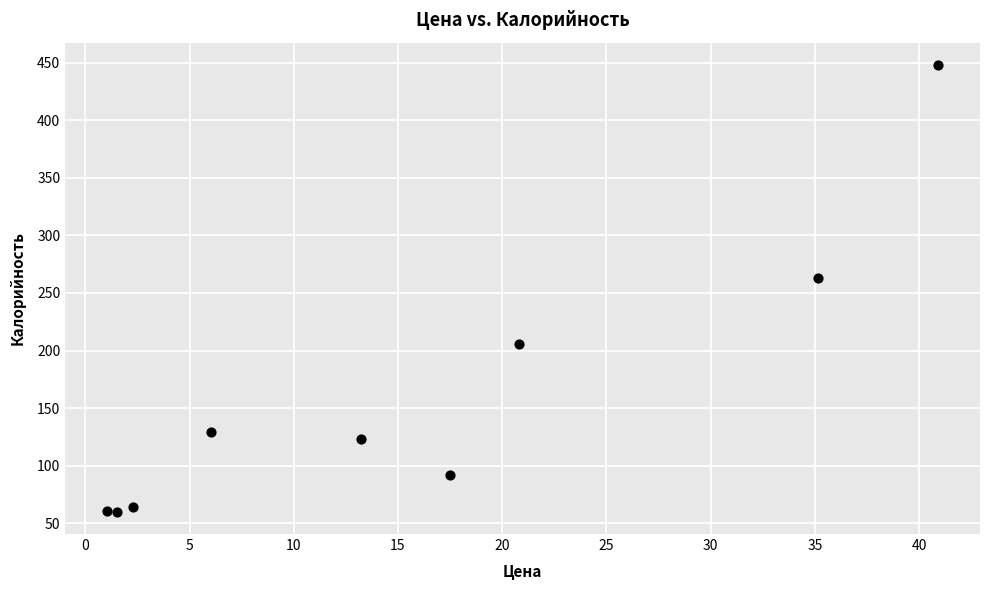

What is the range of Y values (max minus min)?

388